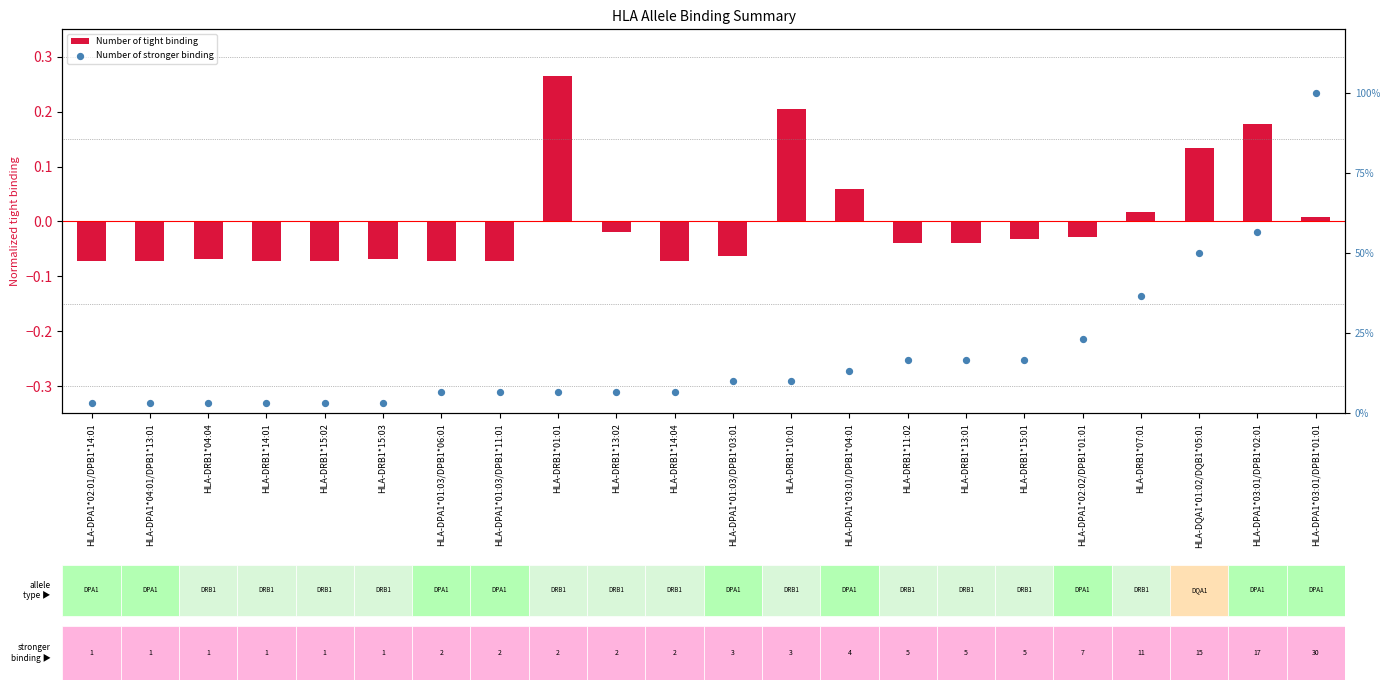

Which series has the largest total across all categories?

Number of stronger binding